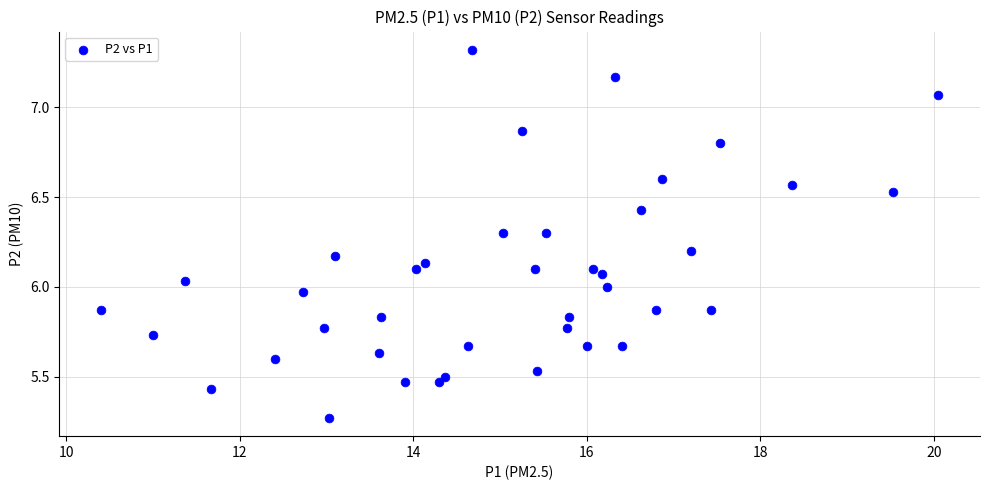

What is the range of X values (max minus min)?

9.7